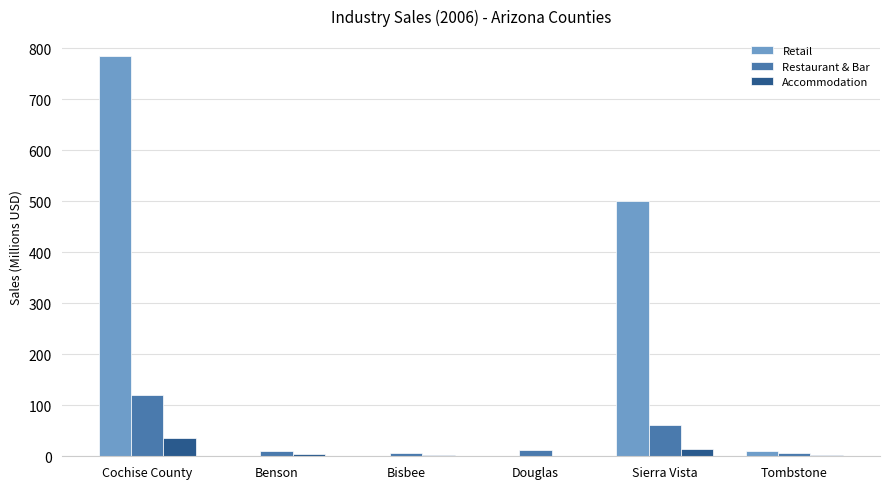

How many categories are shown in the chart?

6